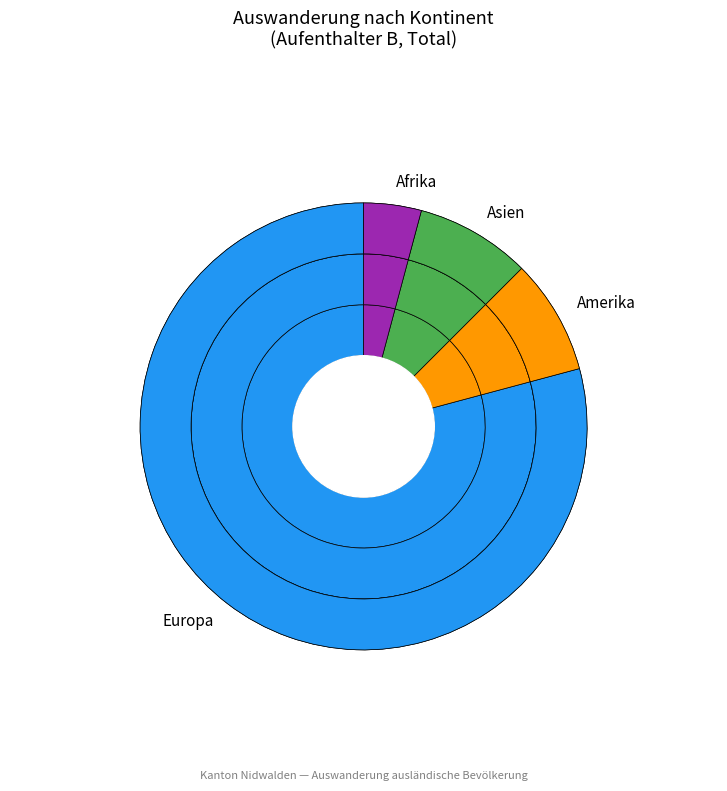

How many segments does this pie chart have?

5